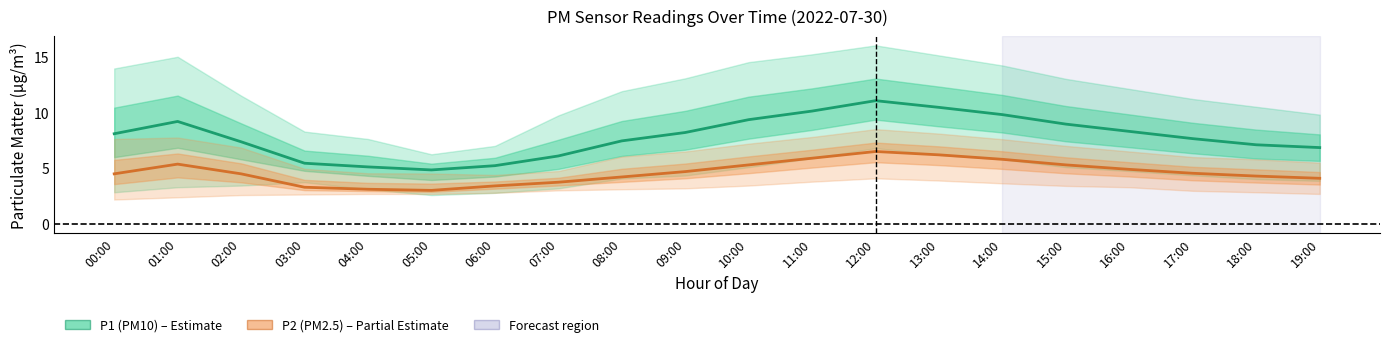

Where is P1 (PM10) nearest to the value 7?

18:00